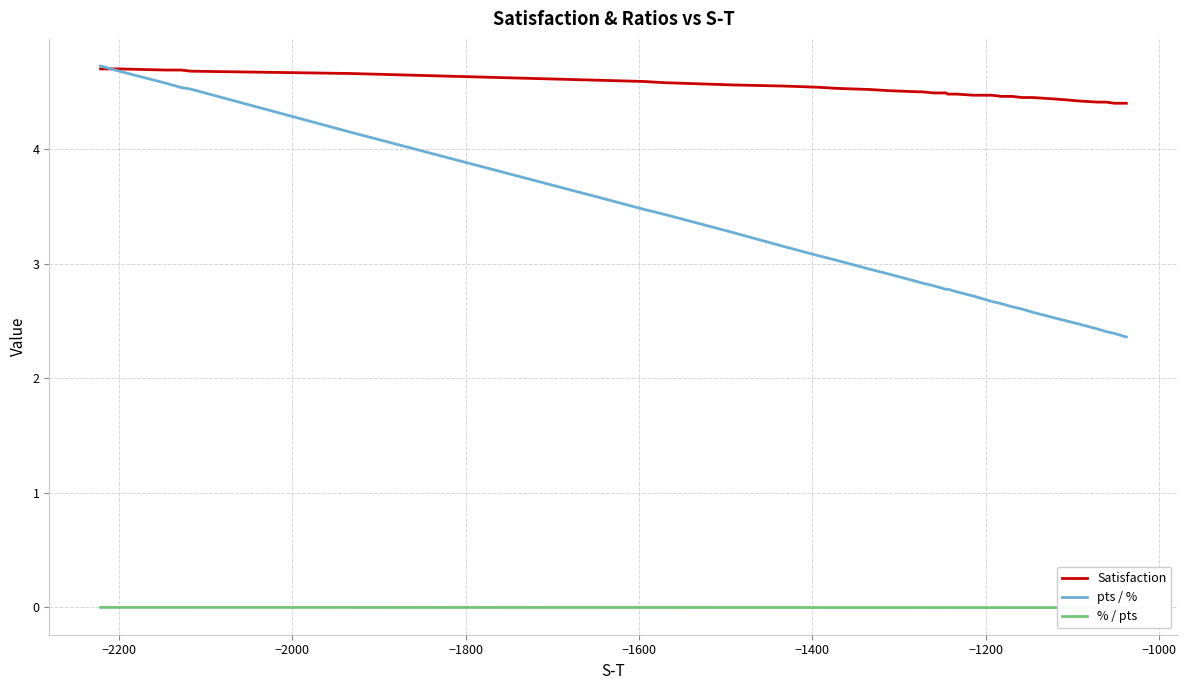

Which series has the largest total across all categories?

Satisfaction